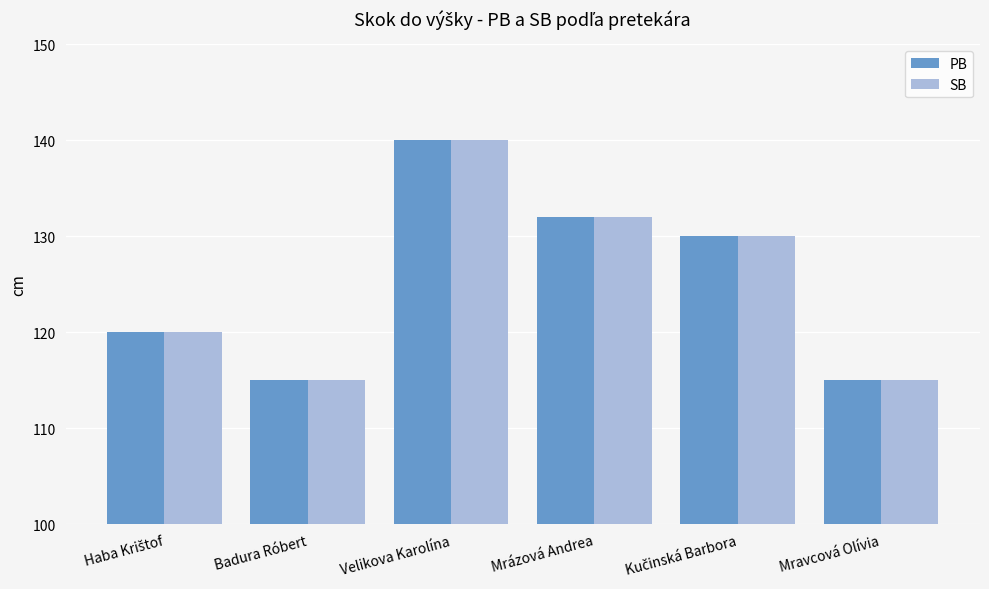

What is the highest value of the PB series?

140